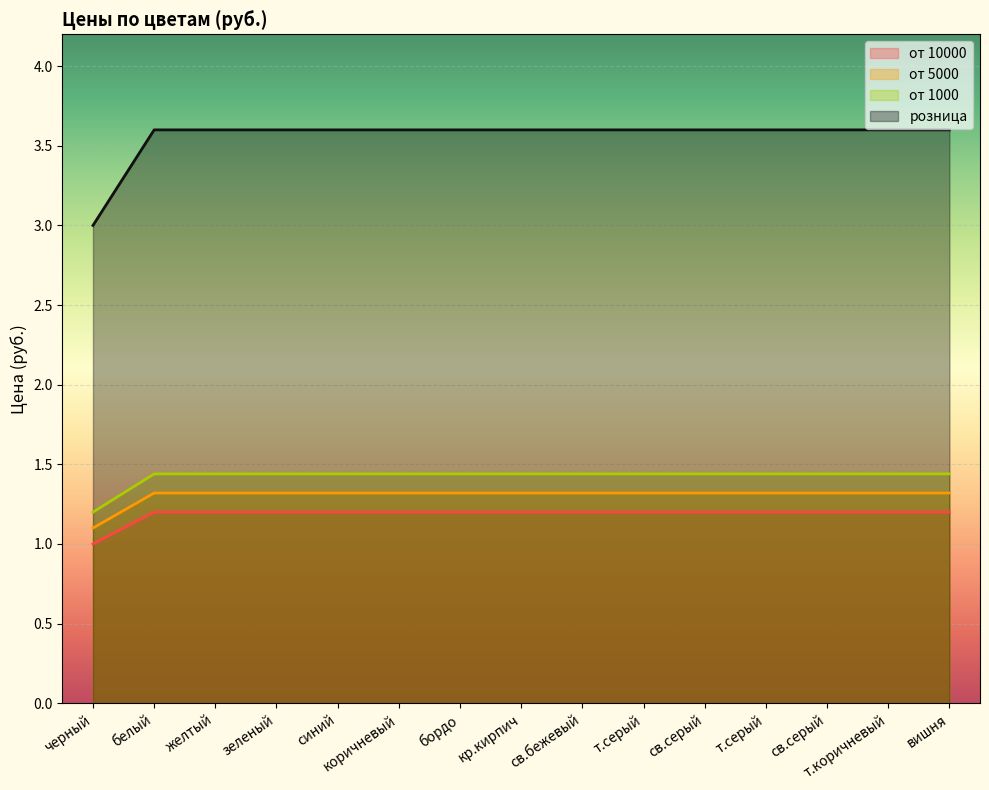

True or false: розница and от 5000 cross at least once.

False